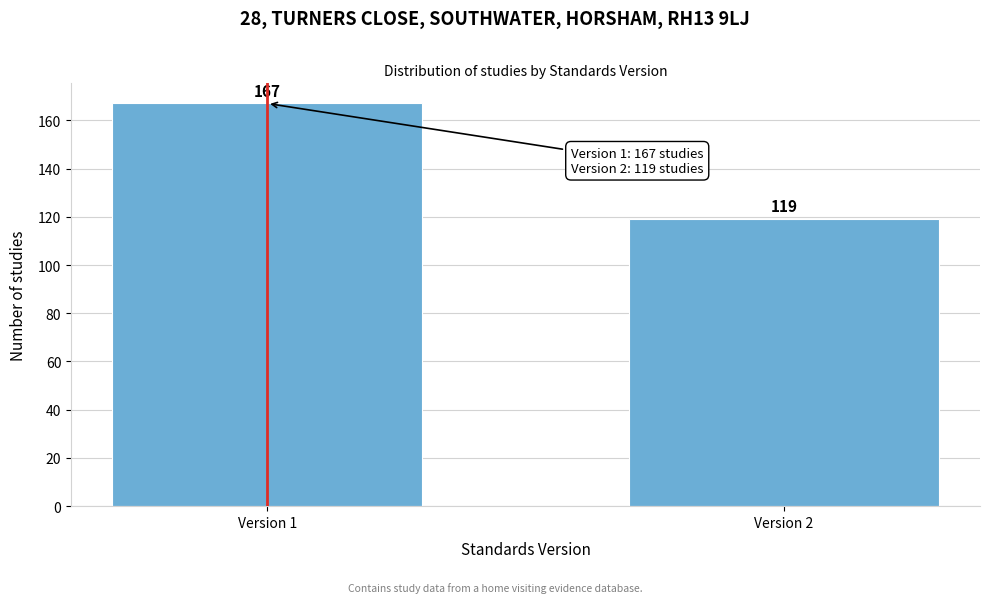

Reading left to right, list all the values displayed in this chart.

167	119